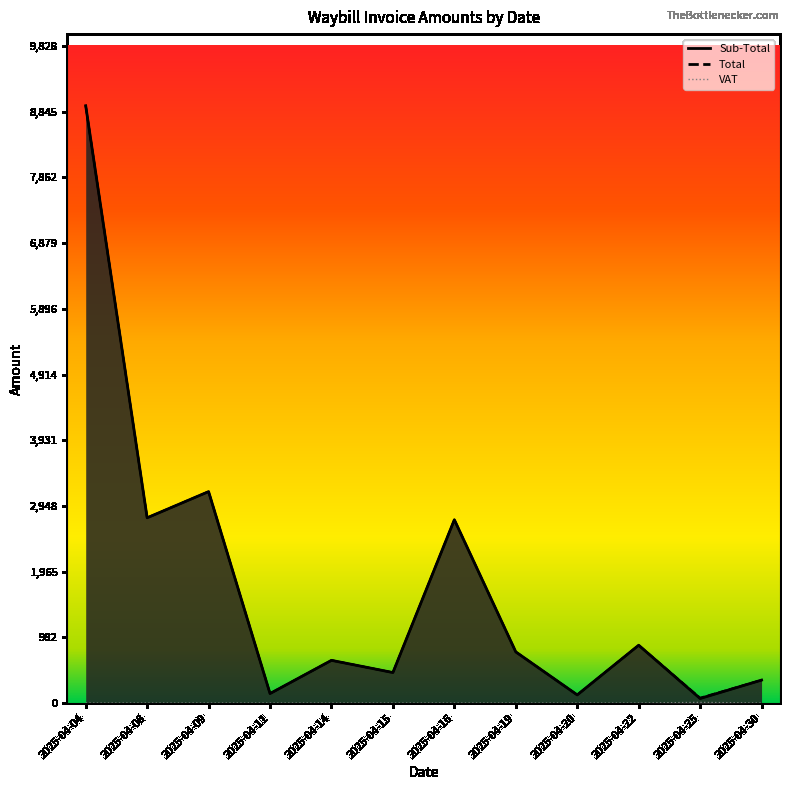

Read the Total value at 2025-04-09.

2452.8